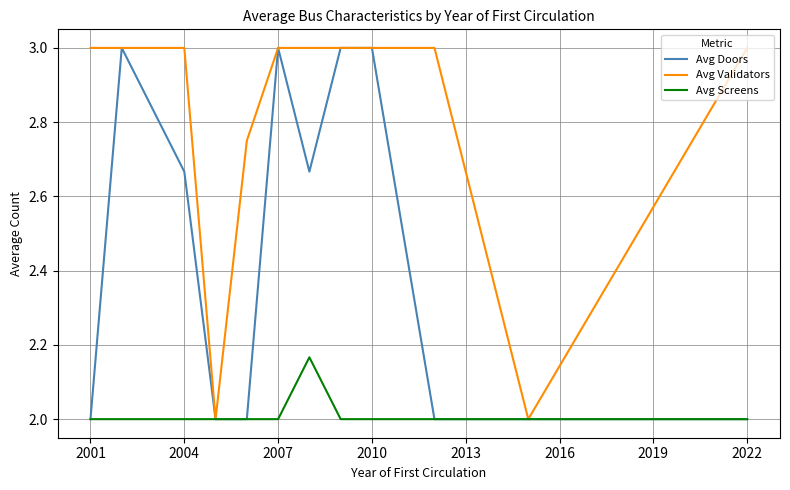

Which series has the largest total across all categories?

Avg Validators